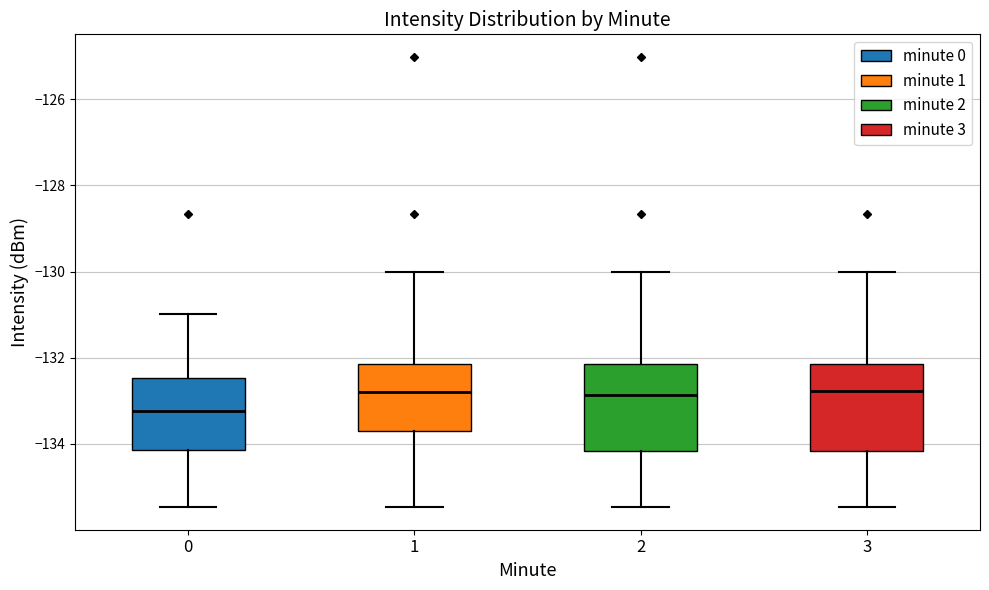

Reading left to right, transcribe this box plot: for each box, give where its median line is, the range the box spans, and where its two whiskers end, as read against the y-axis. The values are not printed on the chart, so give them approximately, as read against the axis.

0: median -133.2, box -134.2 to -132.4, whiskers -135.4 to -131.0
1: median -132.8, box -133.6 to -132.2, whiskers -135.4 to -130.0
2: median -132.8, box -134.2 to -132.2, whiskers -135.4 to -130.0
3: median -132.8, box -134.2 to -132.2, whiskers -135.4 to -130.0